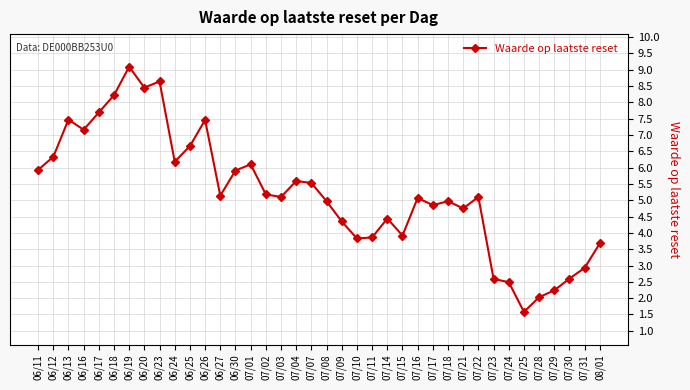

Does the chart display data point markers on the line(s)?

Yes